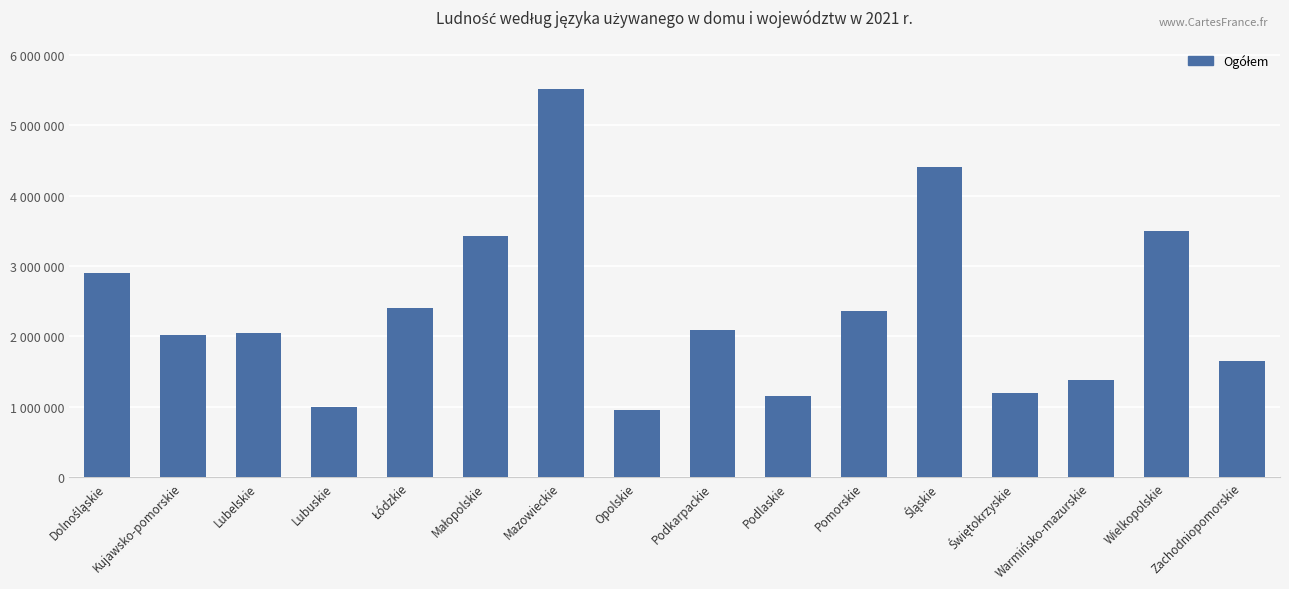

List the labels in order of value, largest first.

Mazowieckie, Śląskie, Wielkopolskie, Małopolskie, Dolnośląskie, Łódzkie, Pomorskie, Podkarpackie, Lubelskie, Kujawsko-pomorskie, Zachodniopomorskie, Warmińsko-mazurskie, Świętokrzyskie, Podlaskie, Lubuskie, Opolskie